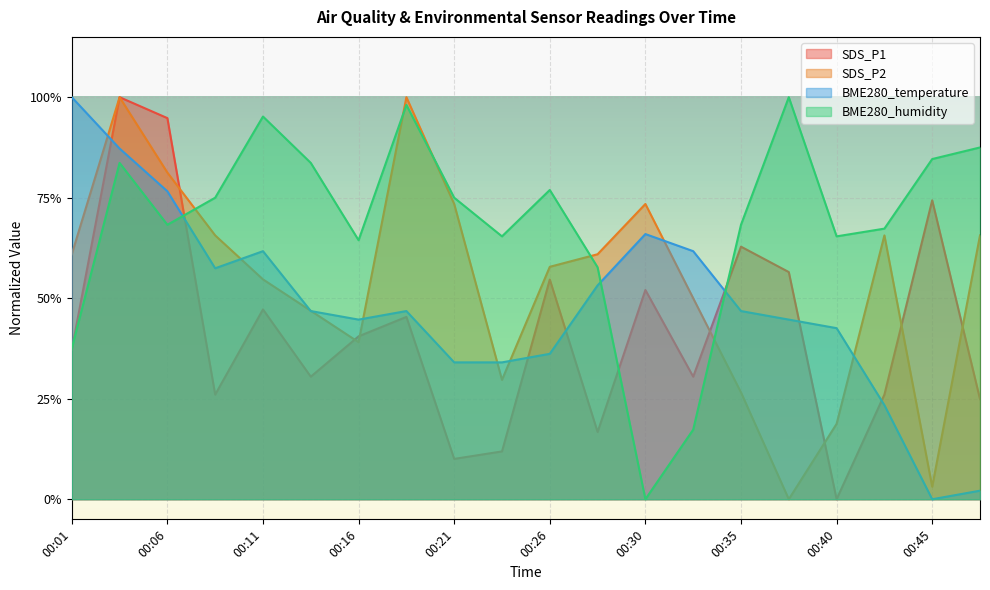

What is the value of the SDS_P2 point at the 20th from the left?

0.7